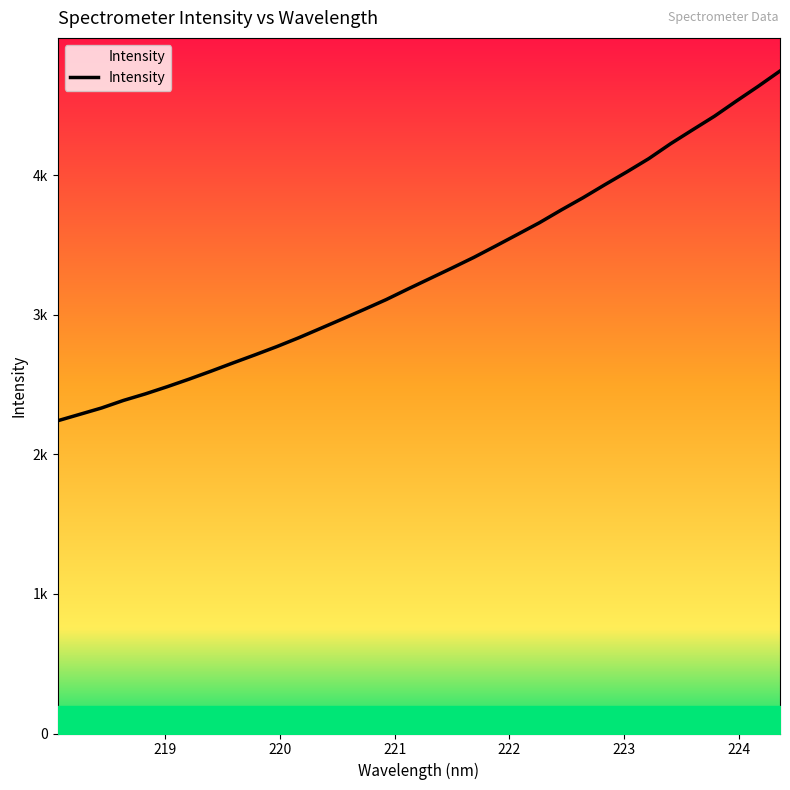

Reading right to left, list all the values displayed in this chart.

4746.1	4636.1	4530.4	4422.1	4324.4	4225.6	4118.5	4023.9	3932.6	3839.0	3750.8	3659.4	3575.6	3492.6	3410.7	3334.5	3259.7	3185.1	3108.8	3038.7	2969.9	2902.2	2834.9	2771.7	2712.3	2654.6	2595.7	2538.7	2484.5	2432.9	2386.0	2331.9	2286.1	2240.4